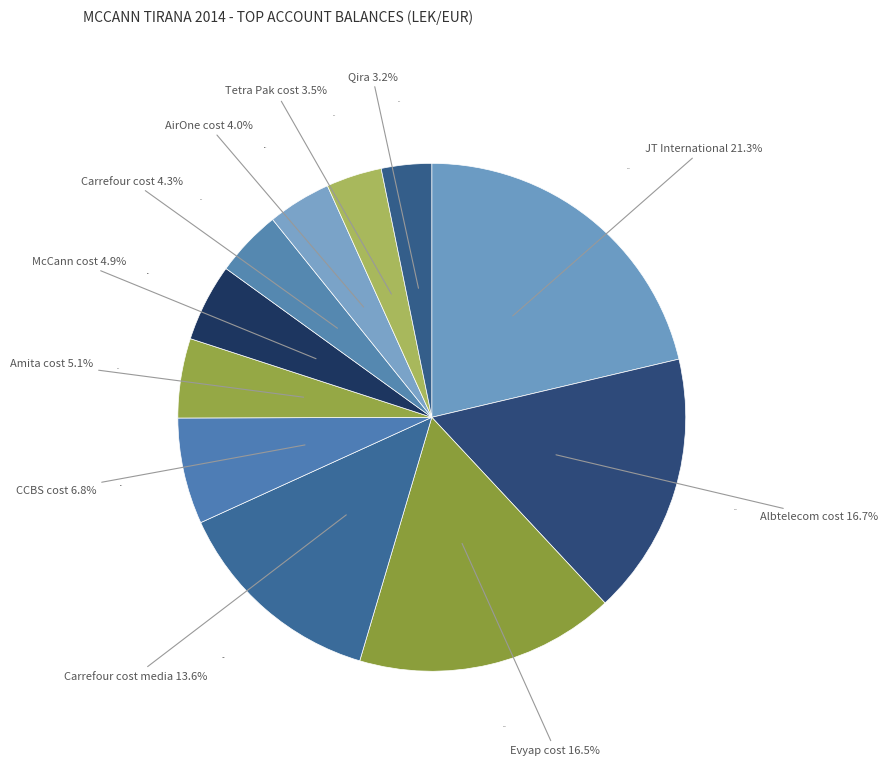

To the nearest percent, what percentage of the pie is Albtelecom cost?

17%